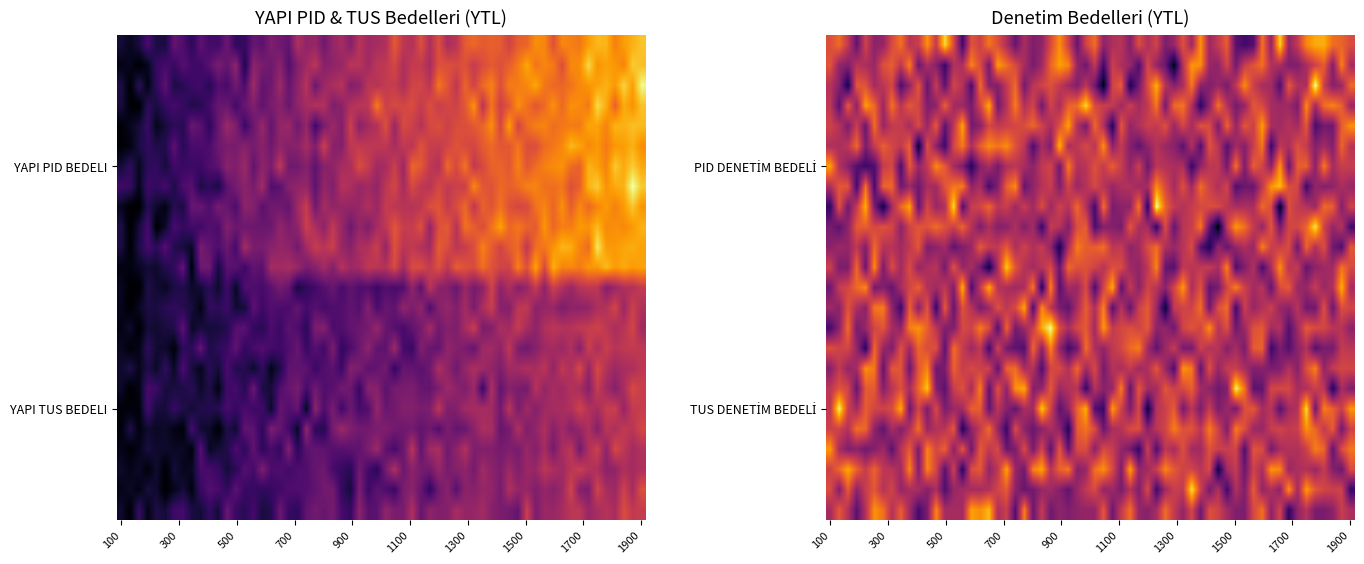

True or false: 600 has a value of 52204 at YAPI PID BEDELI.

True